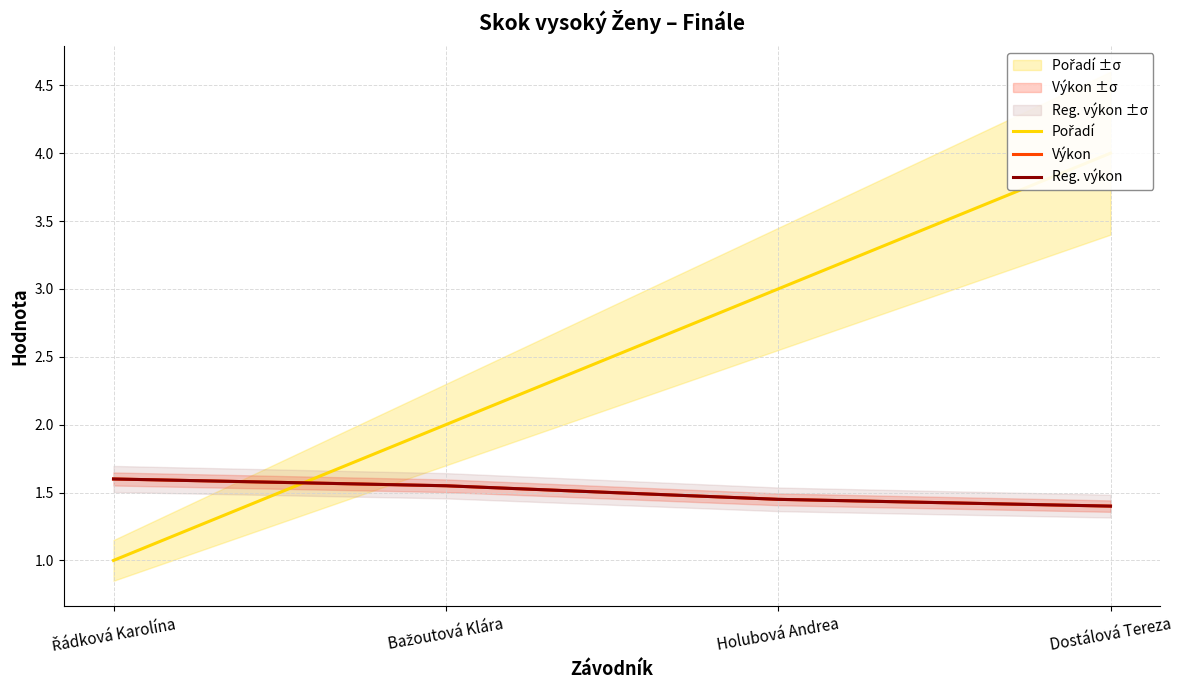

What is the label of the 1st point from the left?

Řádková Karolína